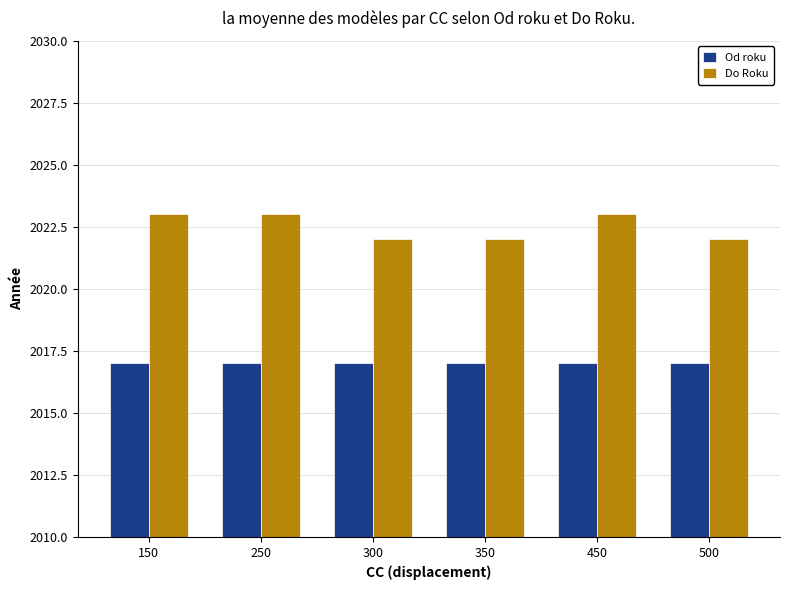

True or false: Do Roku has a value of 2022 at 350.

True